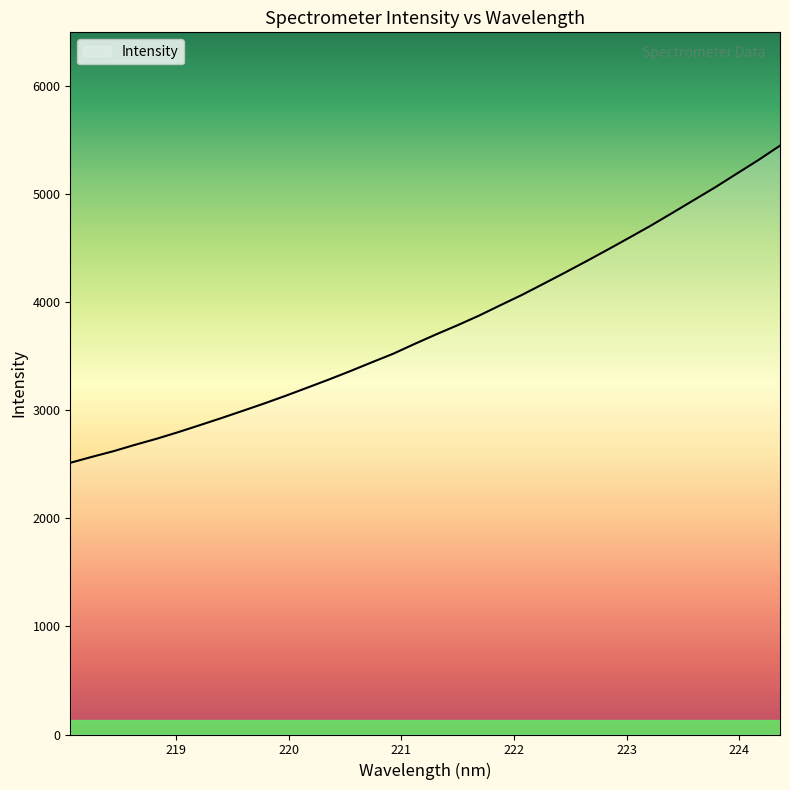

What is the greatest value displayed?

5451.0